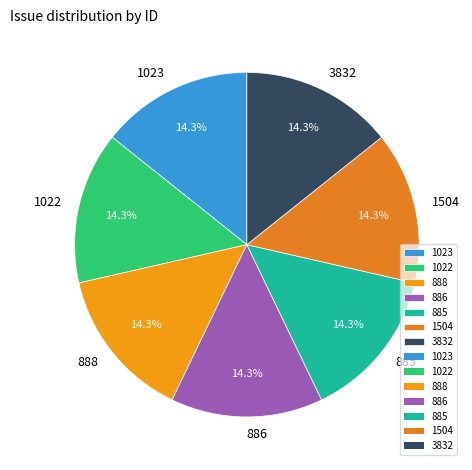

True or false: 1023 accounts for 29% of the total.

False